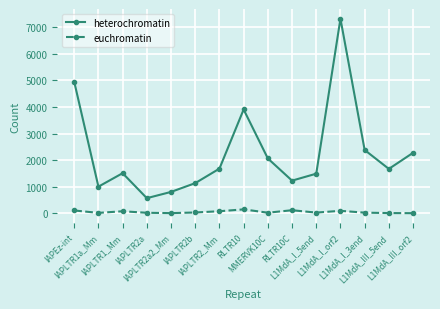

What position from the right is L1MdA_I_3end?

3